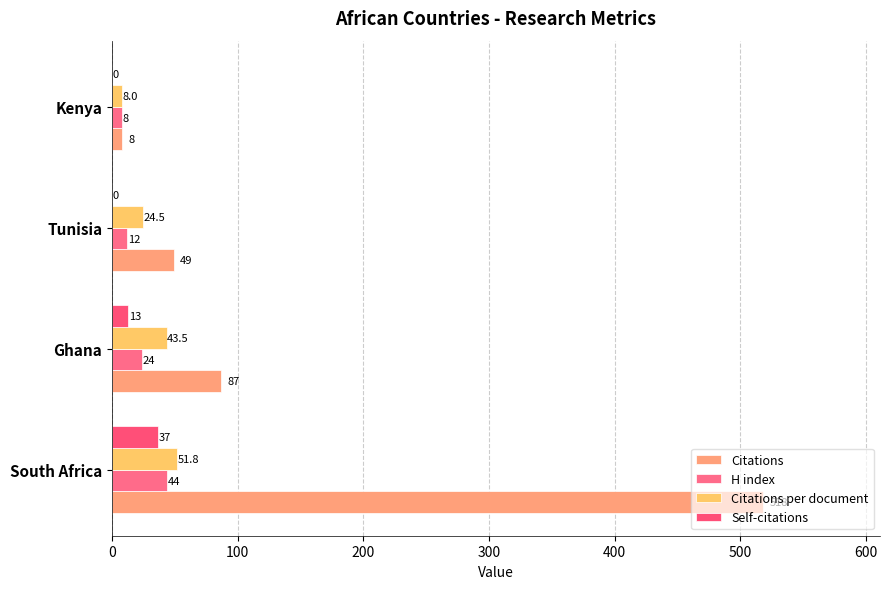

How many data points does each series have?

4